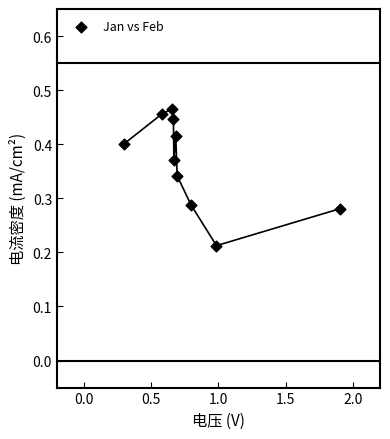

What is the average X value?

0.8